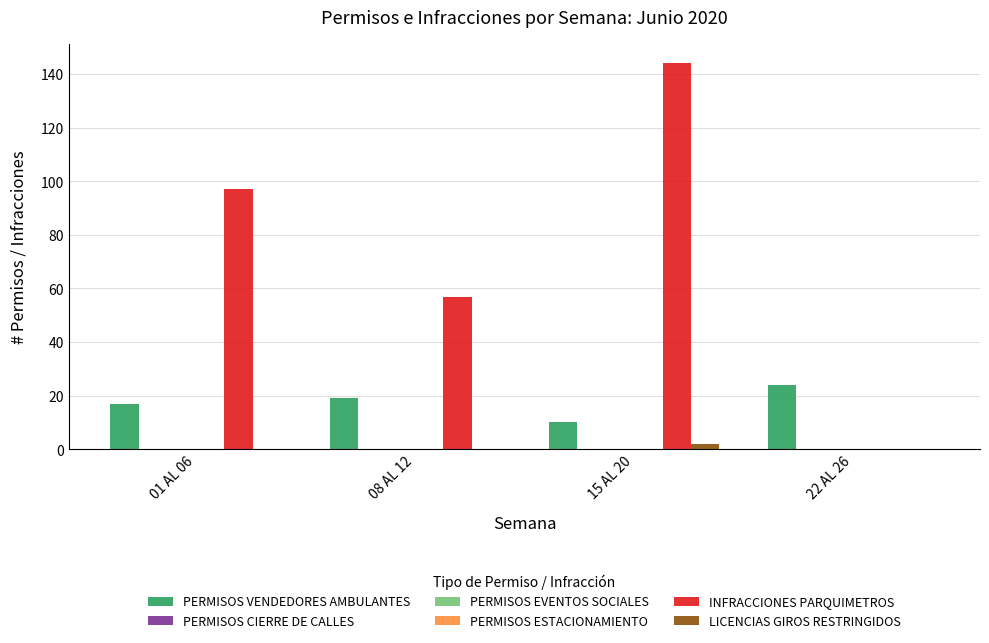

Rank the series at 08 AL 12 from lowest to highest value.

PERMISOS CIERRE DE CALLES, PERMISOS EVENTOS SOCIALES, PERMISOS ESTACIONAMIENTO, LICENCIAS GIROS RESTRINGIDOS, PERMISOS VENDEDORES AMBULANTES, INFRACCIONES PARQUIMETROS